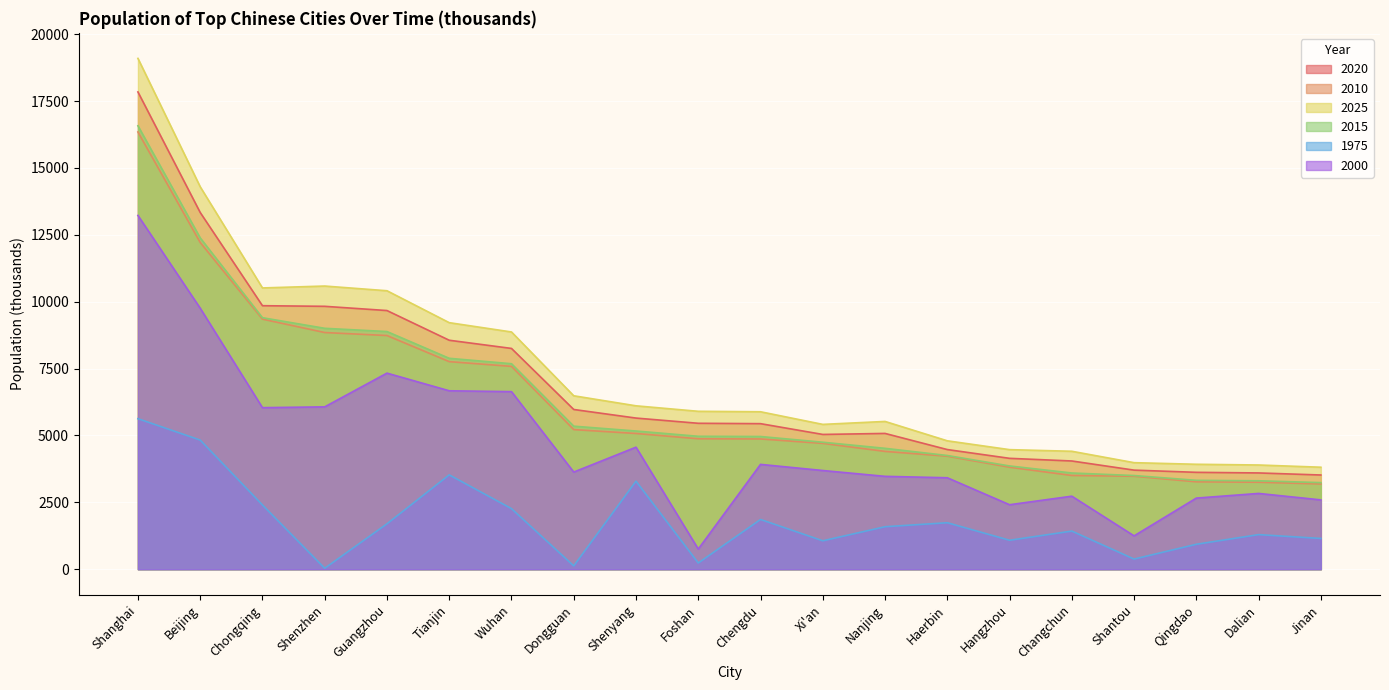

What is the label of the 7th point from the right?

Haerbin